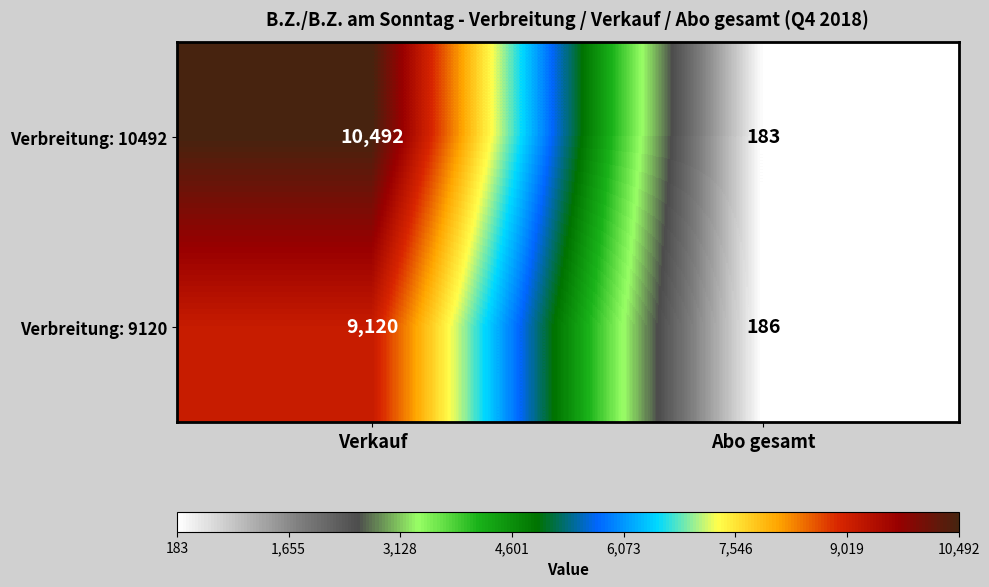

Where is Verbreitung: 10492 nearest to the value 5337?

Abo gesamt